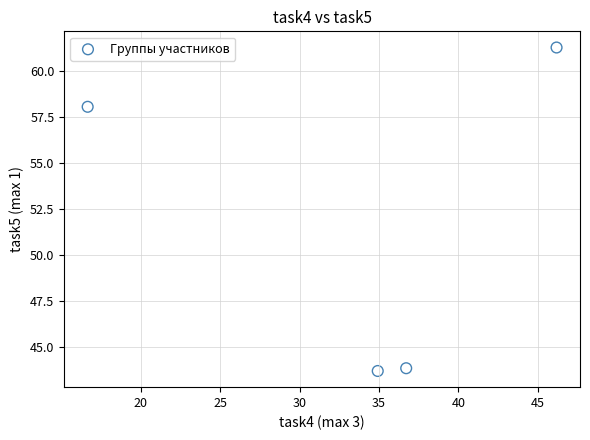

What Y value in the scatter plot is closest to 52?

58.1